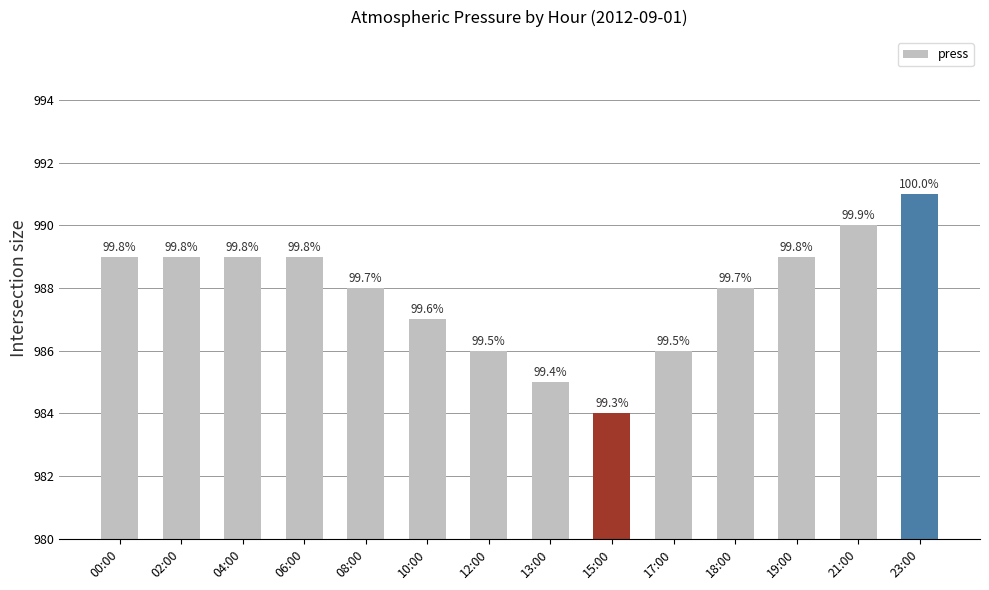

How many bars are there in total?

14